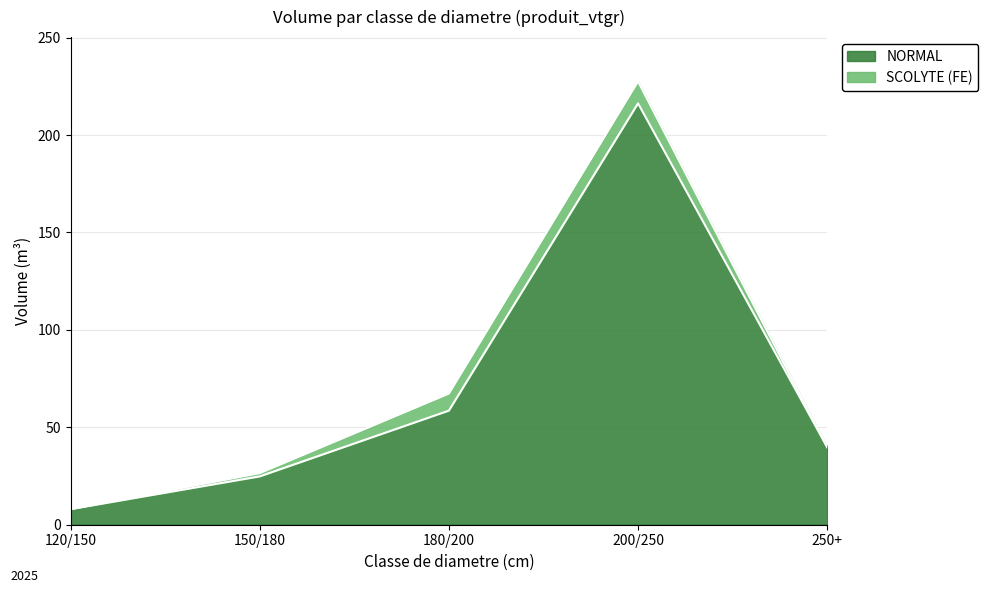

How many points are higher than both their immediate neighbors (excluding endpoints)?

1